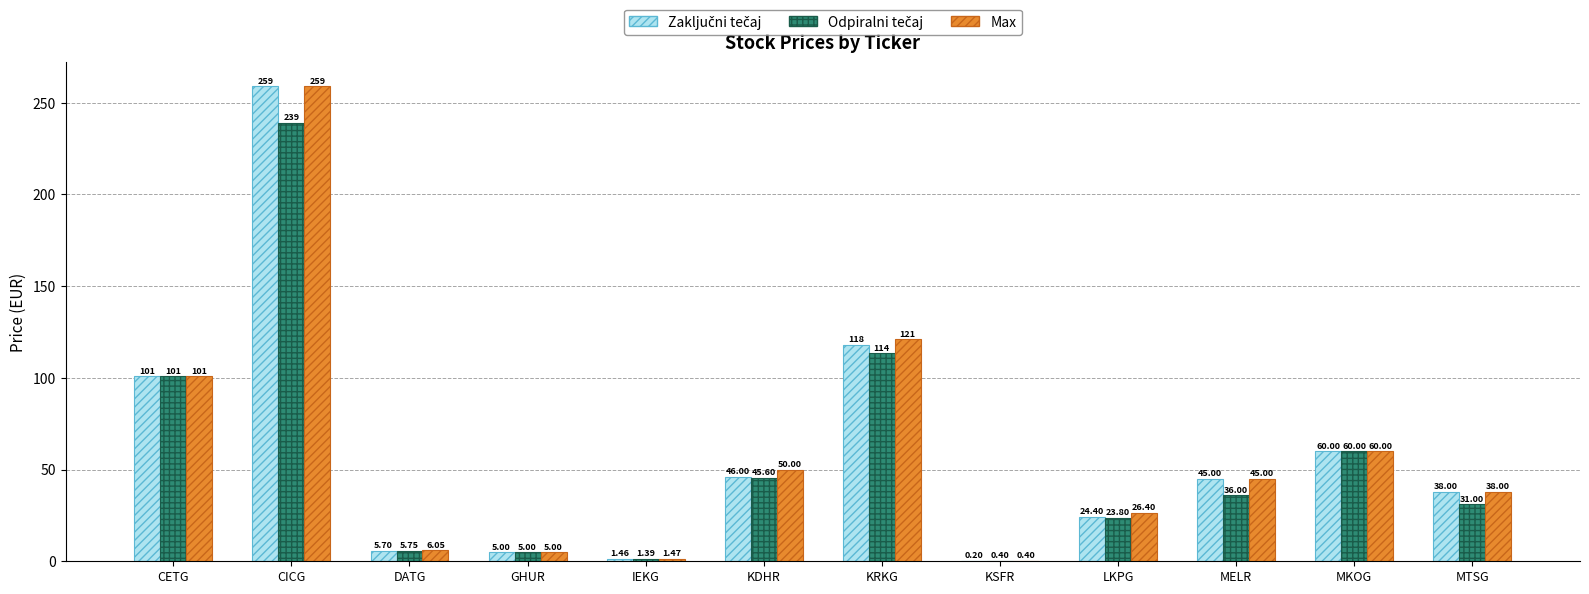

At which category is the sum across all series the highest?

CICG